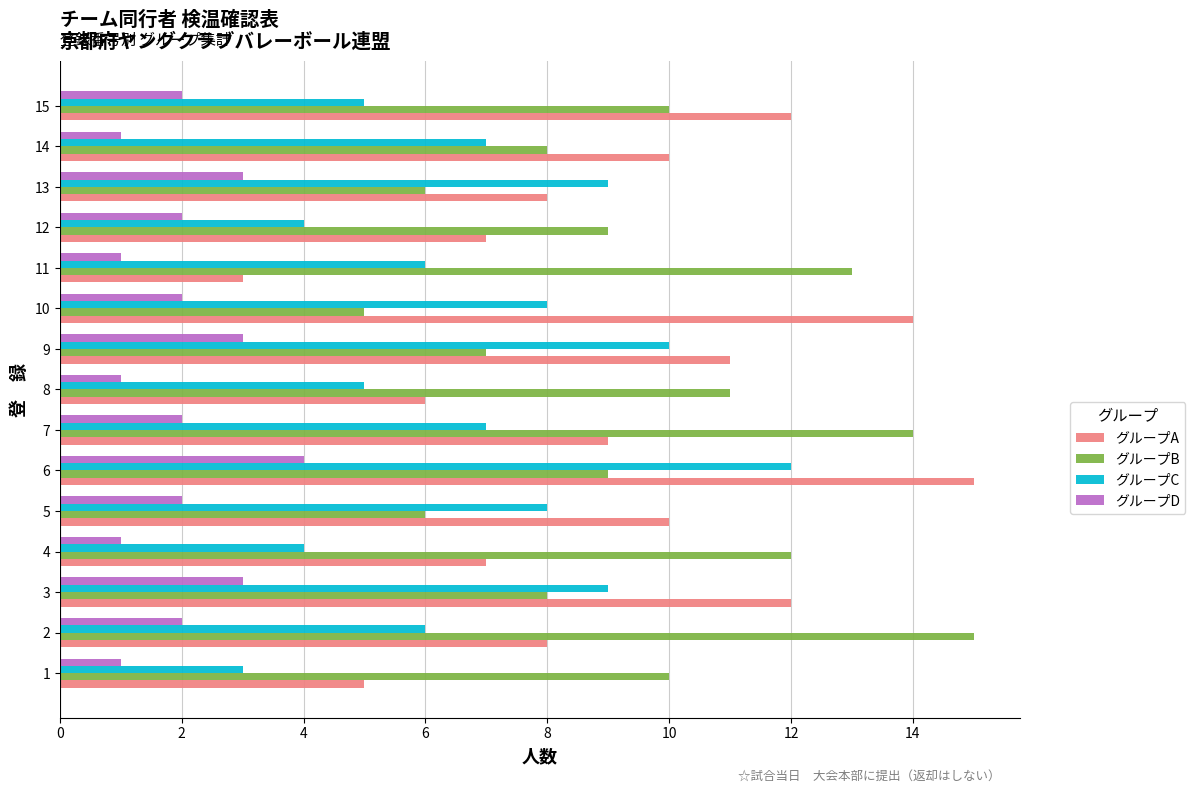

True or false: グループC has a value of 14 at 5.

False